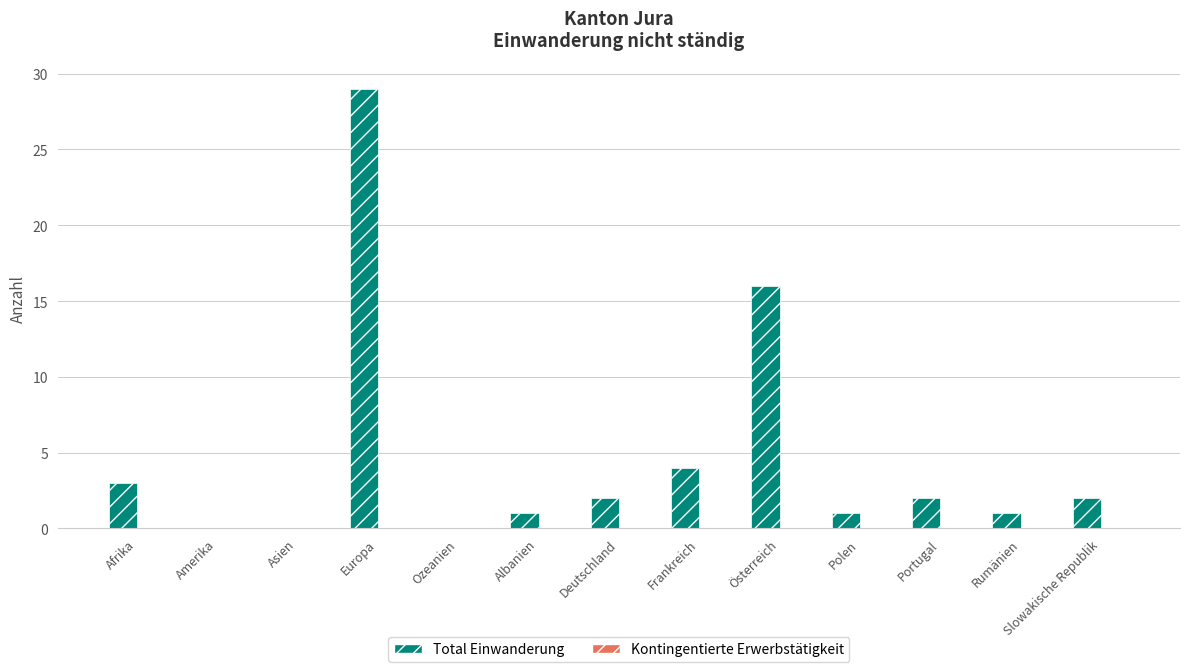

Where is the data nearest to the value 14?

Österreich